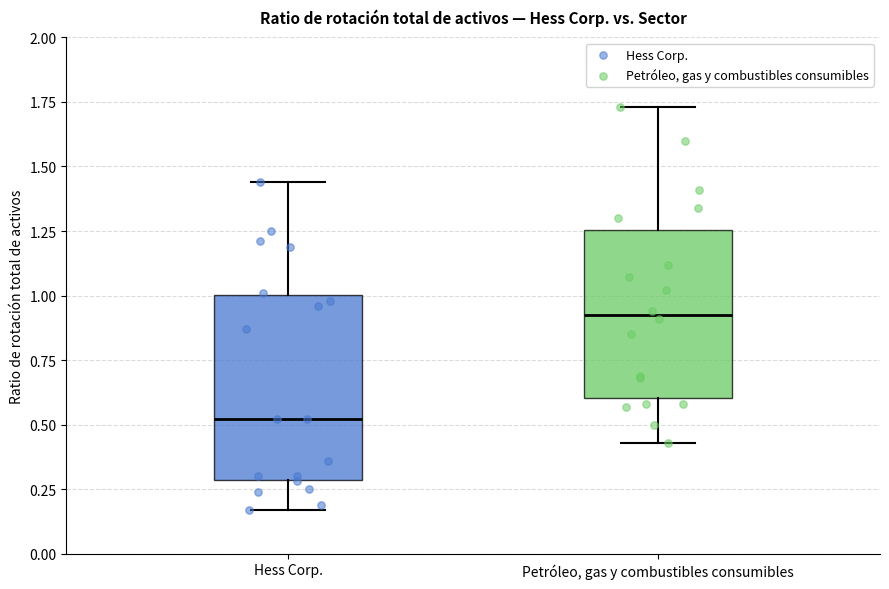

Which box is the tallest, from its lower edge to its upper edge?

Hess Corp.